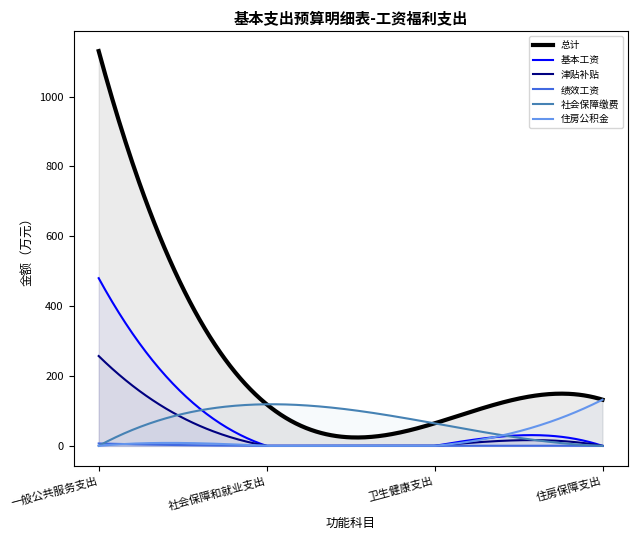

At how many categories does at least one series exceed 749?

25